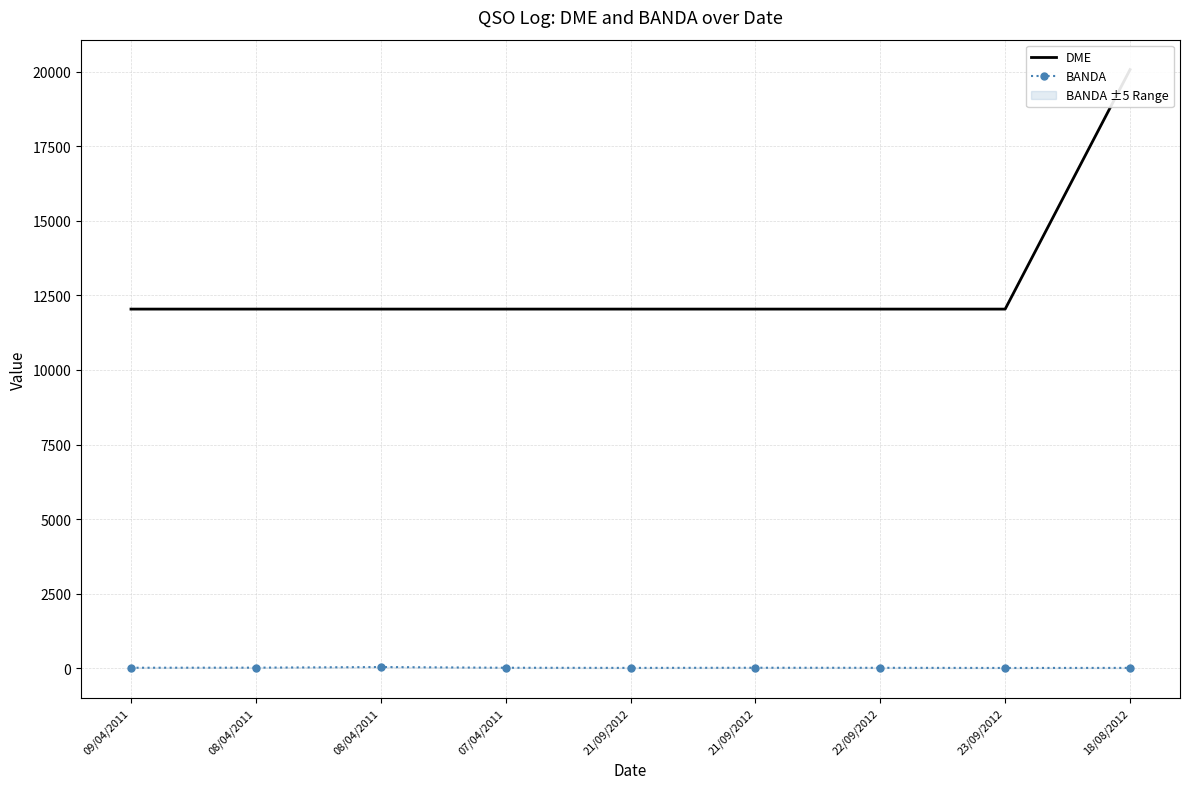

At 21/09/2012, list the series in order from smallest to largest.

BANDA, DME